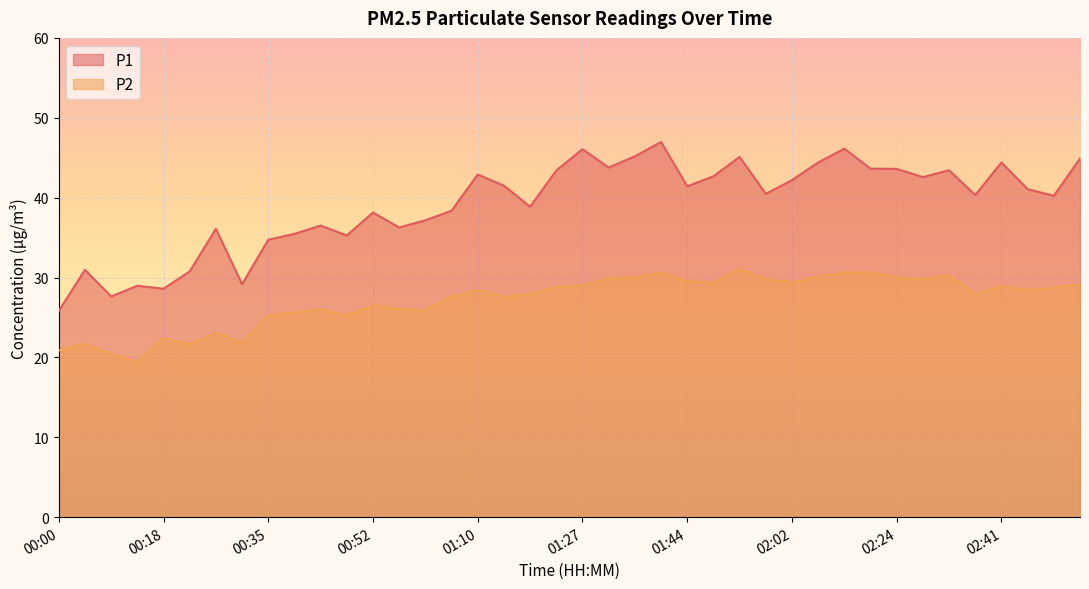

Which category has the lowest value in the P2 series?

00:13